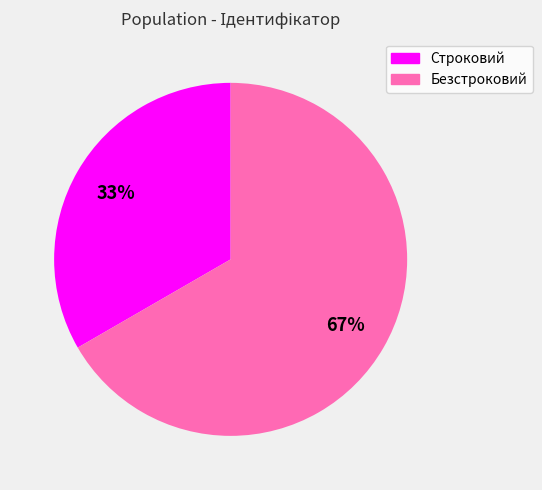

Which slice represents more than half of the pie?

Безстроковий